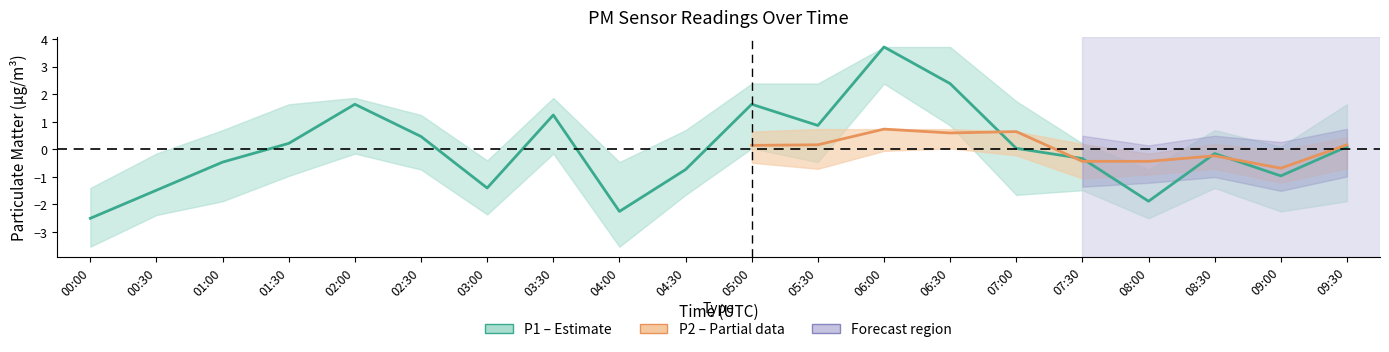

Count the number of categories in the chart.

20